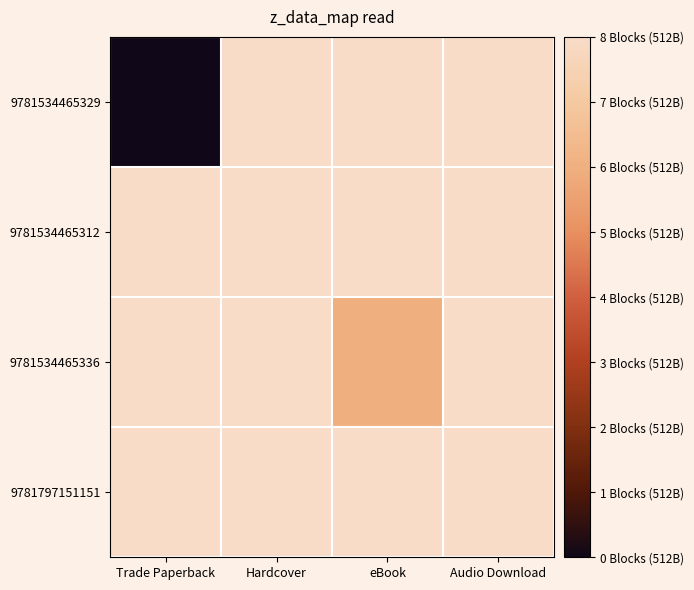

At Trade Paperback, list the series in order from largest to smallest.

9781534465329, 9781534465312, 9781534465336, 9781797151151